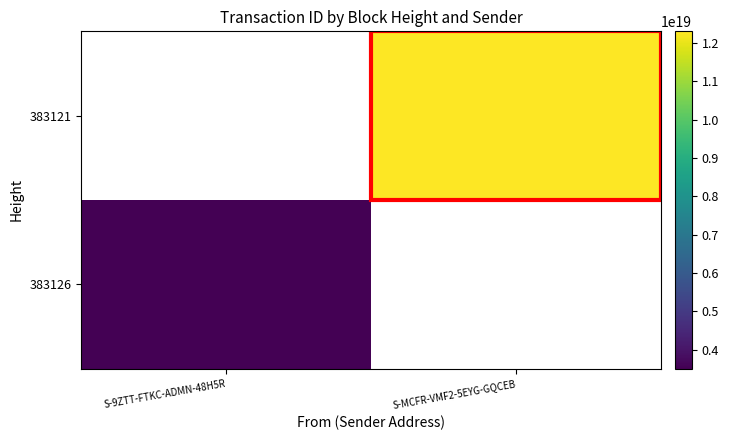

Is the value of 383126 at S-9ZTT-FTKC-ADMN-48H5R greater than the value of 383121 at S-MCFR-VMF2-5EYG-GQCEB?

No